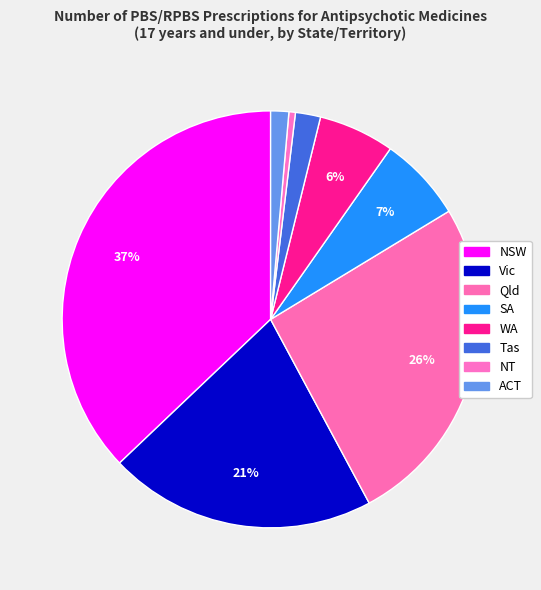

Rank the categories by value from lowest to highest.

NT, ACT, Tas, WA, SA, Vic, Qld, NSW